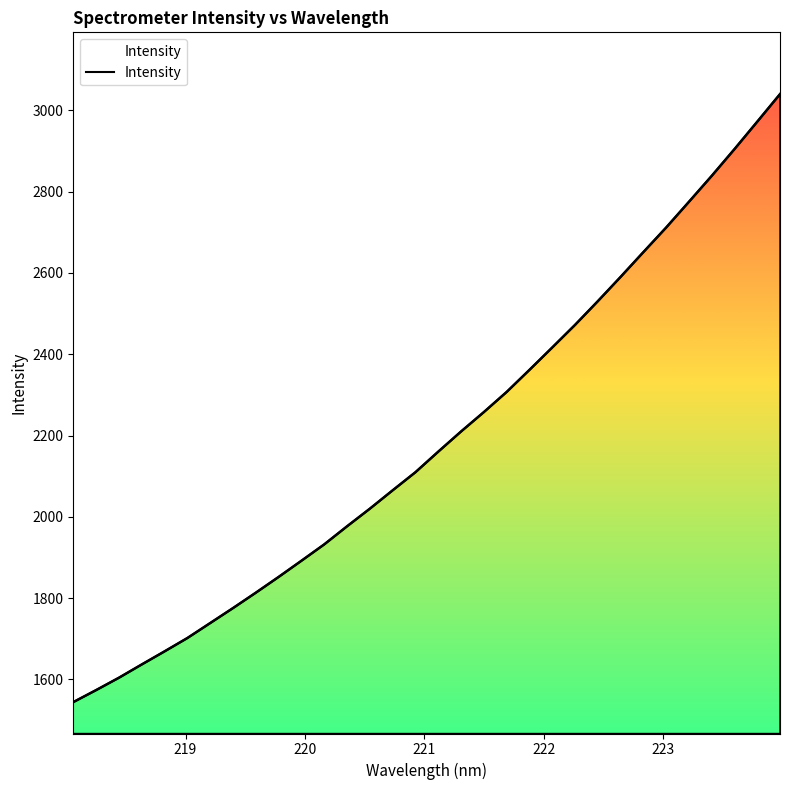

True or false: the data has more than 1 interior local peaks.

False